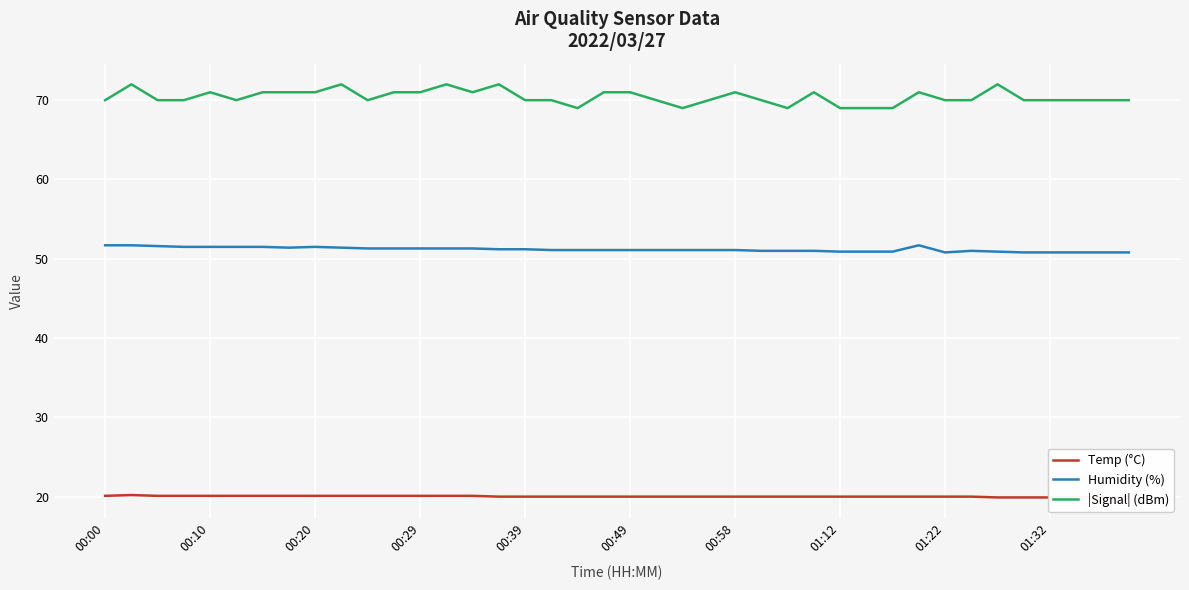

True or false: |Signal| (dBm) and Humidity (%) intersect in this chart.

False